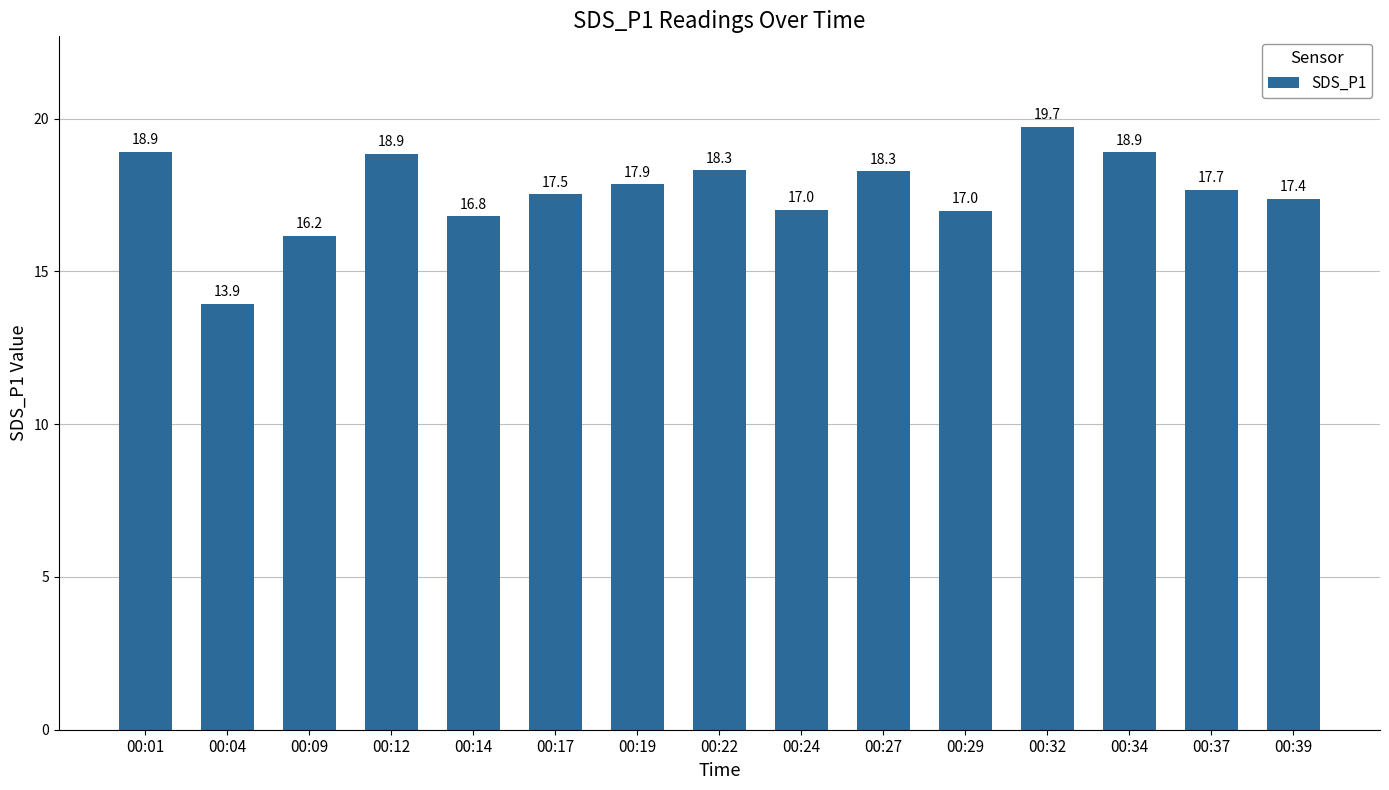

What is the average value?

17.6